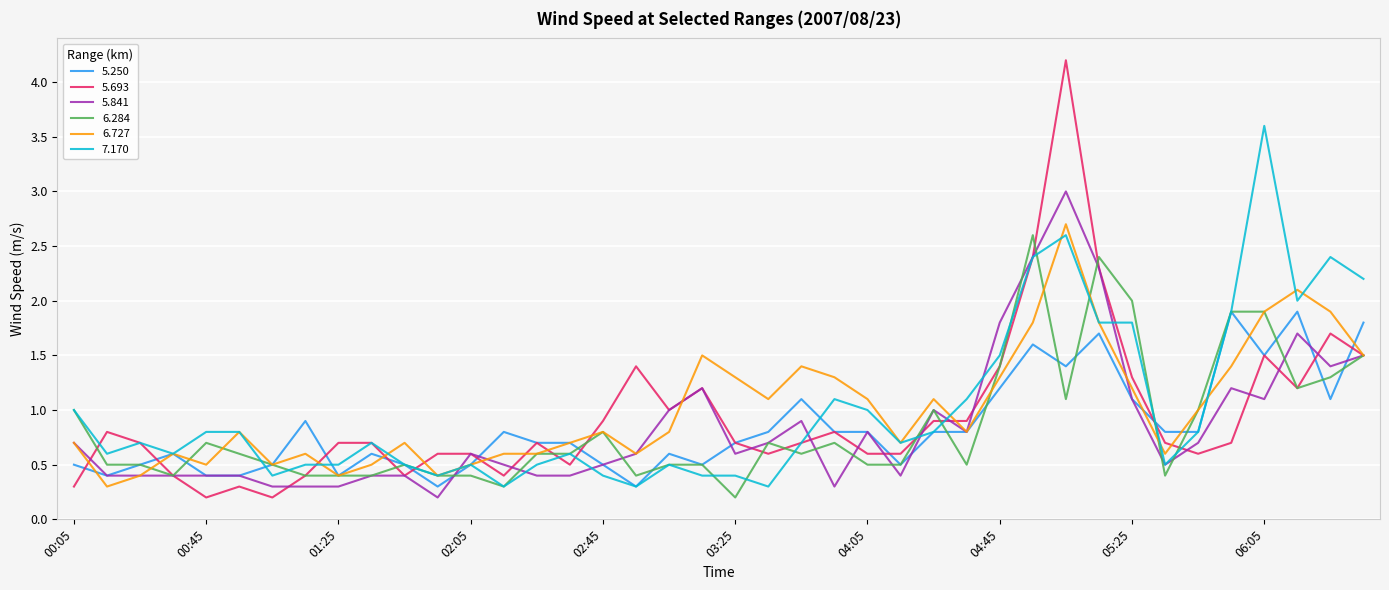

What is the maximum value shown in the chart?

4.2